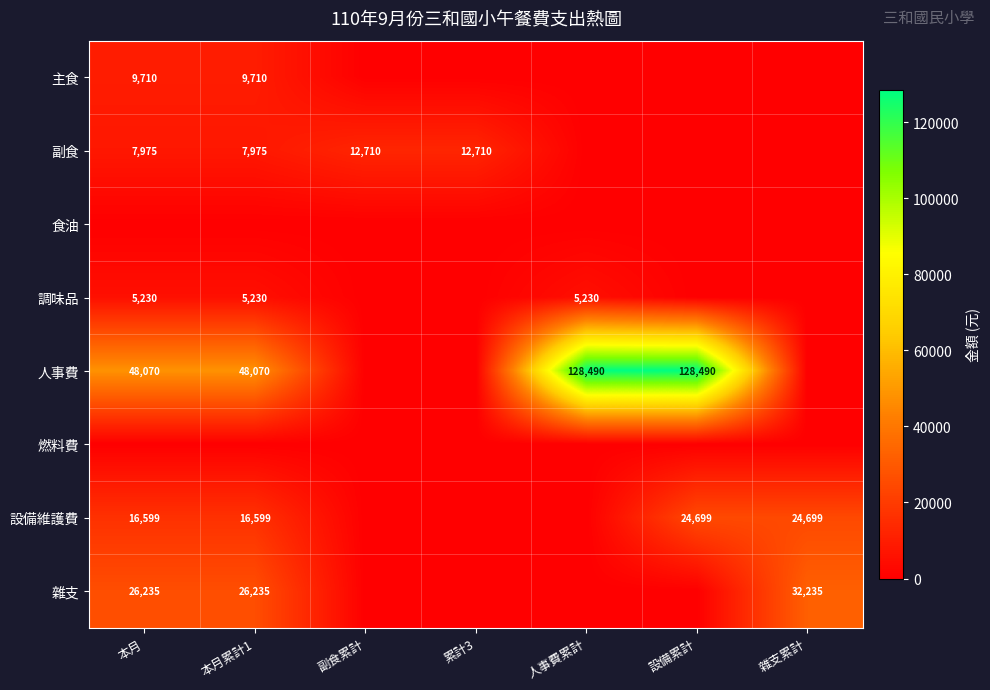

What is the difference between the 設備維護費 values at 雜支累計 and 本月?

8100